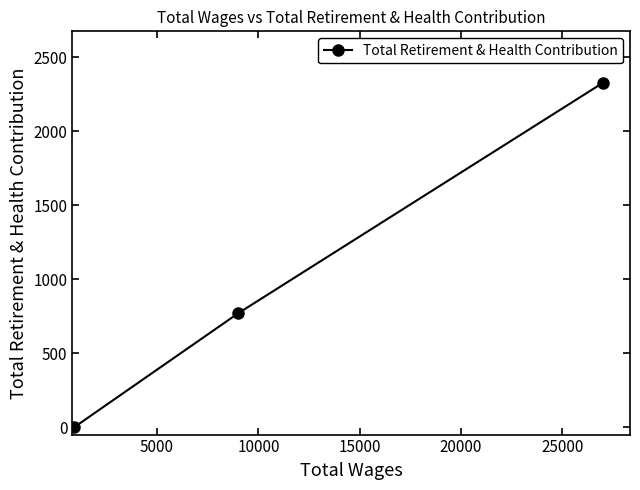

What is the maximum value shown in the chart?

2325